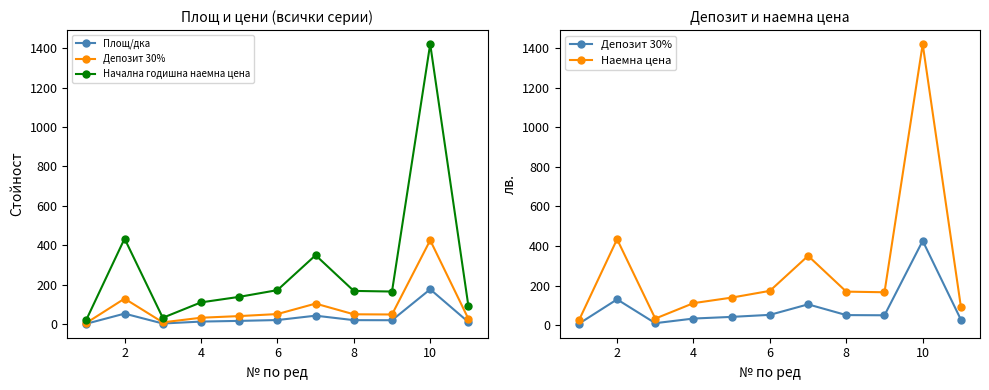

Which series has the largest total across all categories?

Начална годишна наемна цена